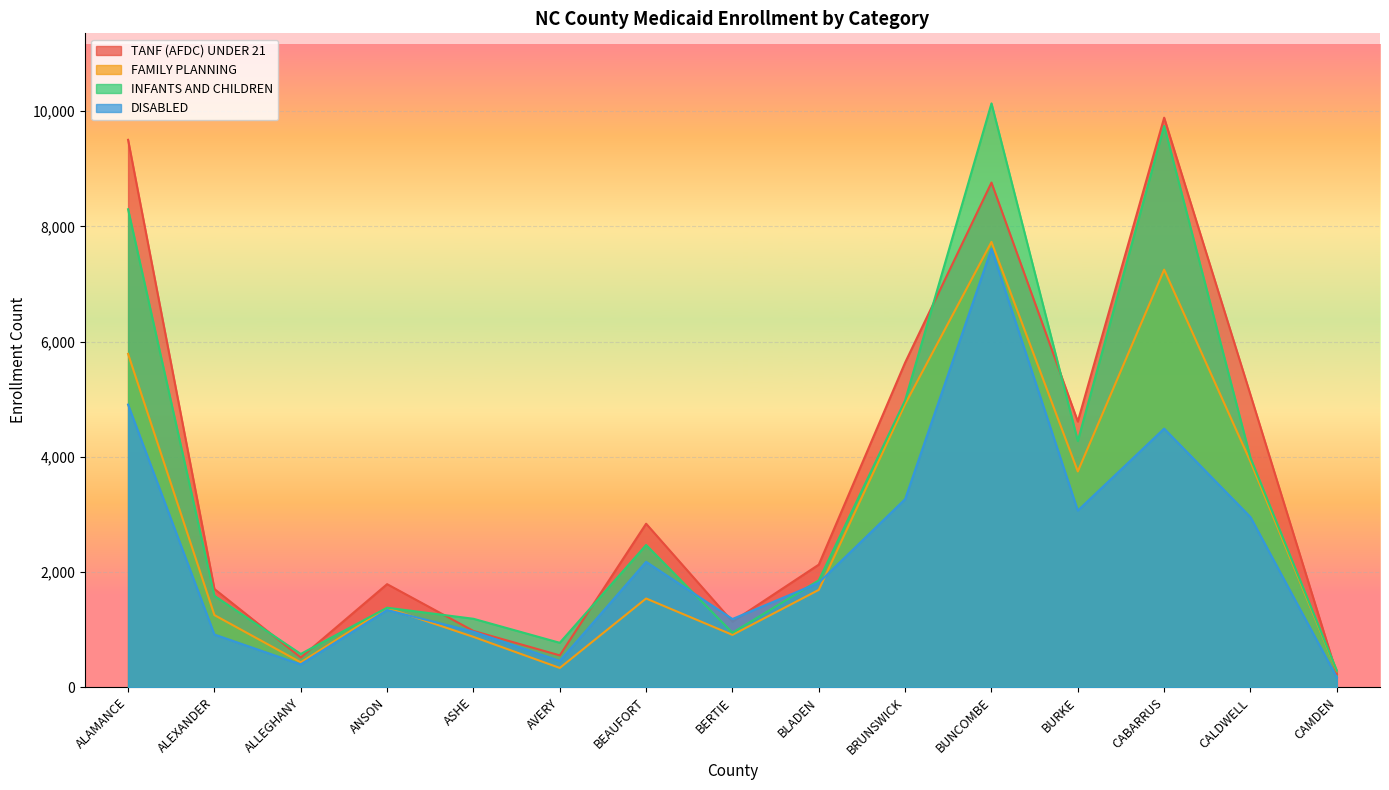

The FAMILY PLANNING series shows 1692 at BLADEN. True or false?

True